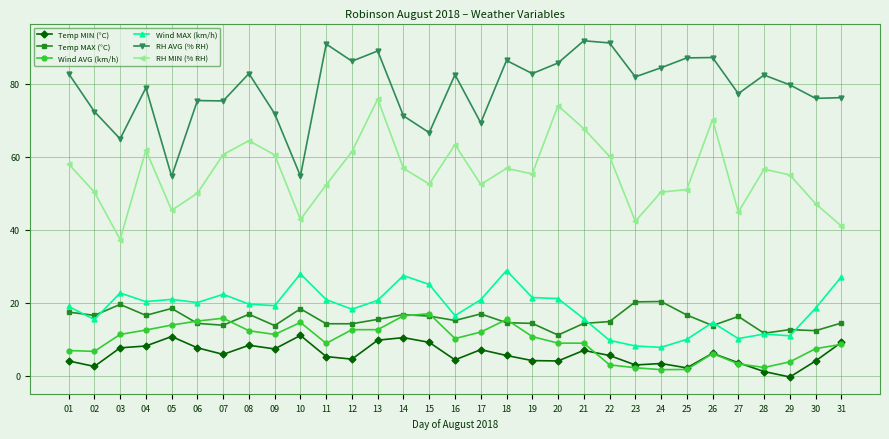

Where does the RH MIN (% RH) series first go above 55?

01